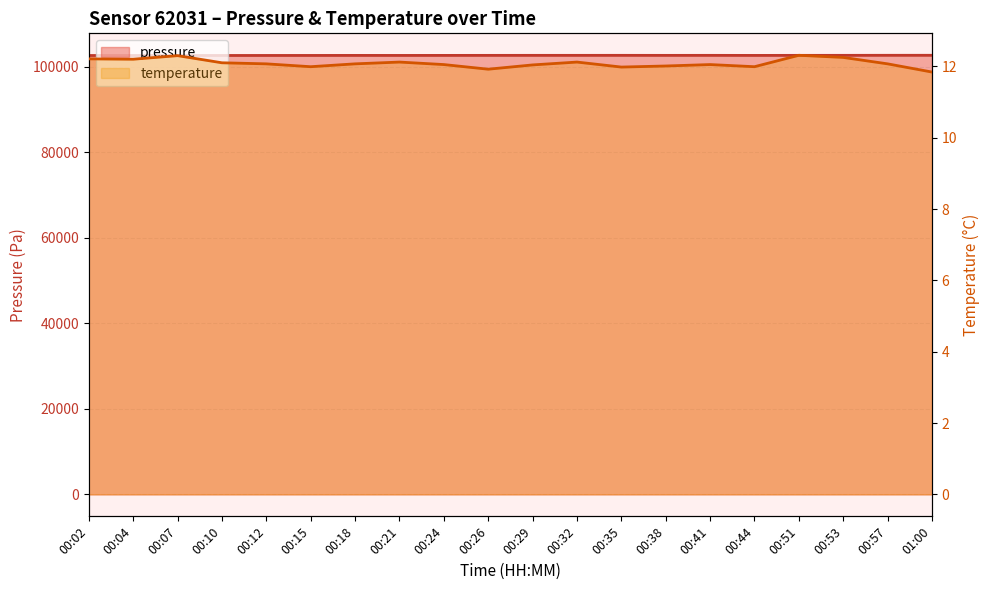

True or false: pressure and temperature intersect in this chart.

False